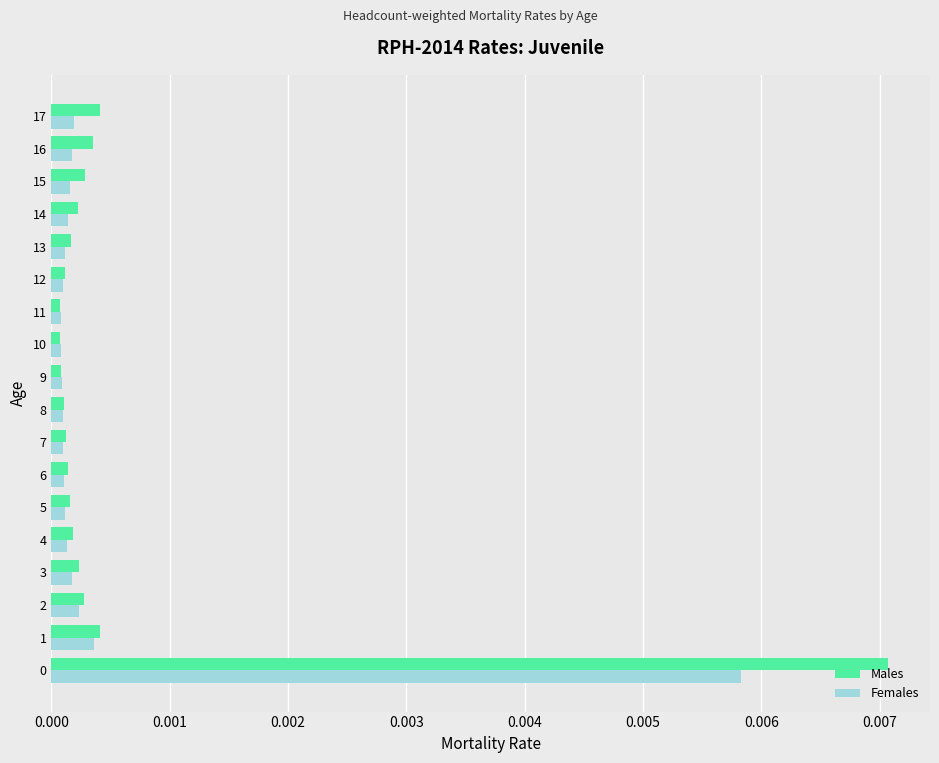

The Females series shows 0.0 at 10. True or false?

True